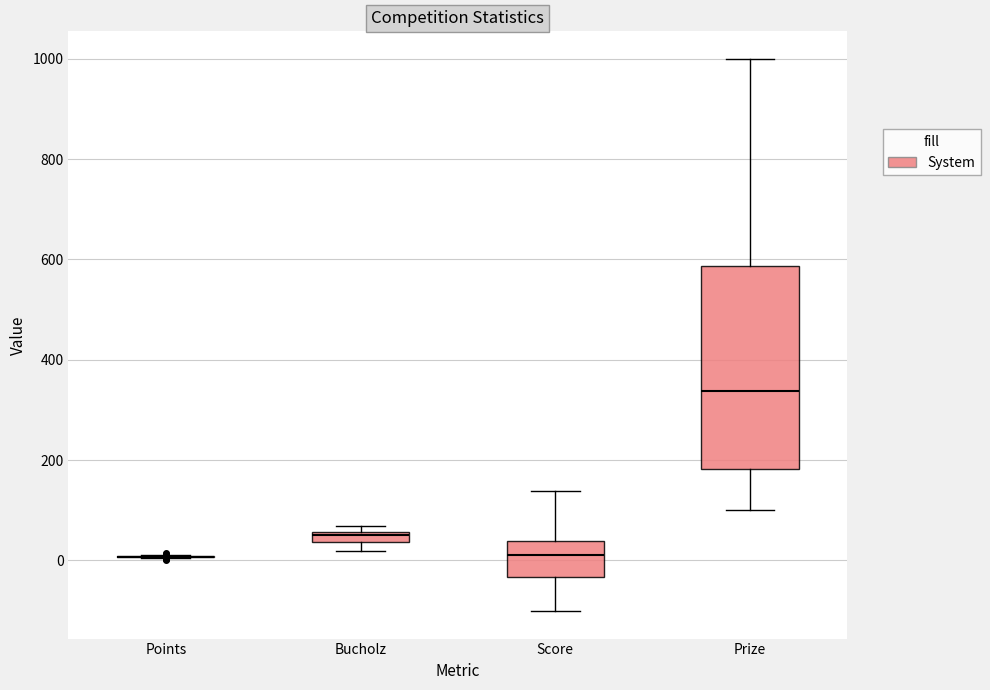

Where is the lower edge of the box for Score on the y-axis? The values are not printed on the chart, so give them approximately, as read against the axis.

-40